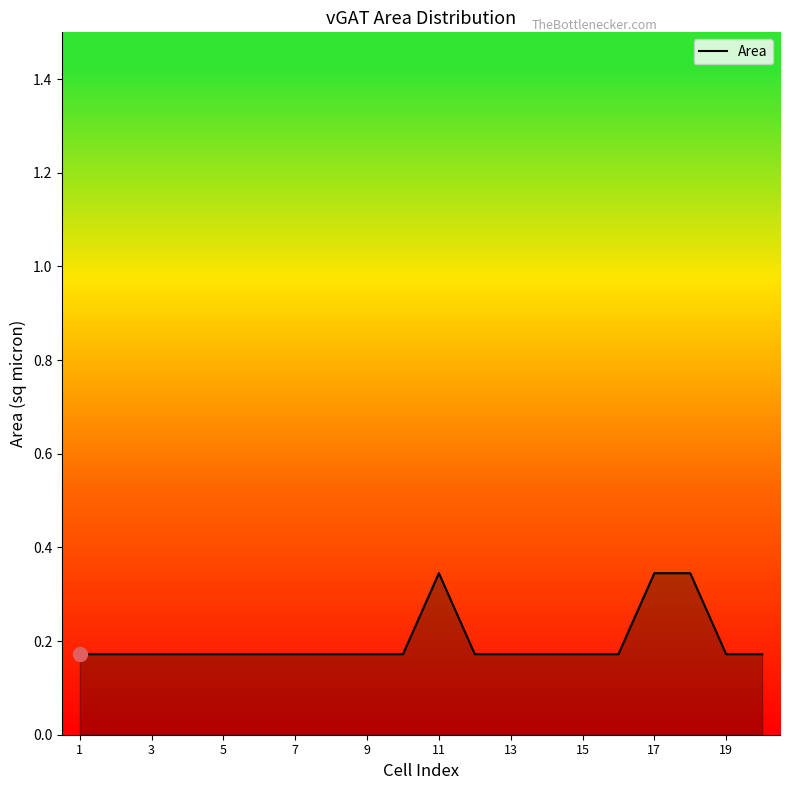

How many lines are shown in the chart?

1